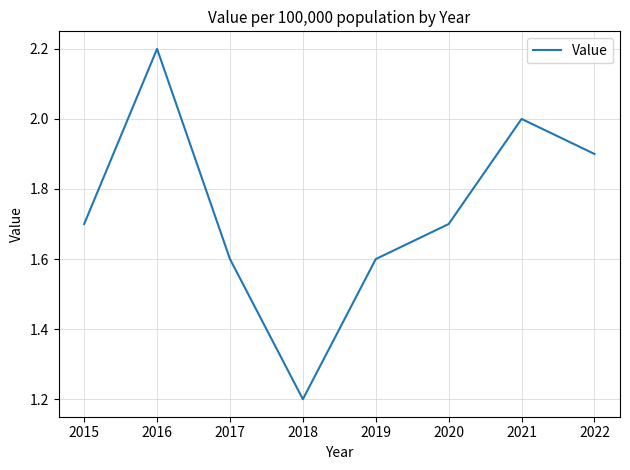

What is the change in value from 2019 to 2022?

+0.3